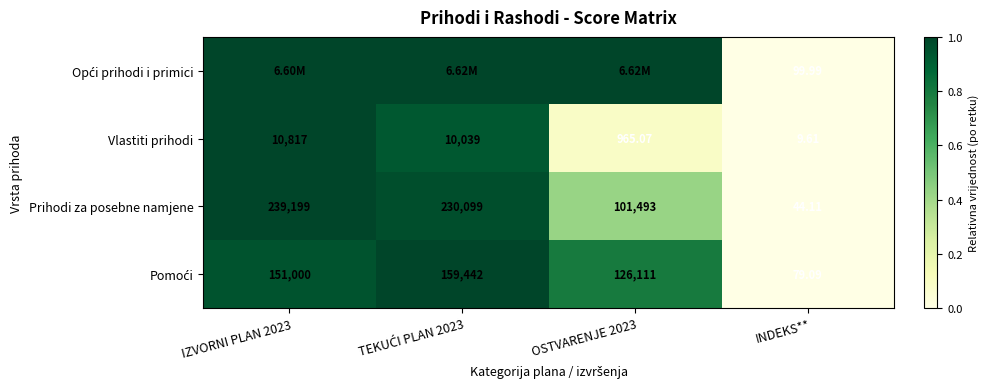

Where is Opći prihodi i primici nearest to the value 0?

INDEKS**